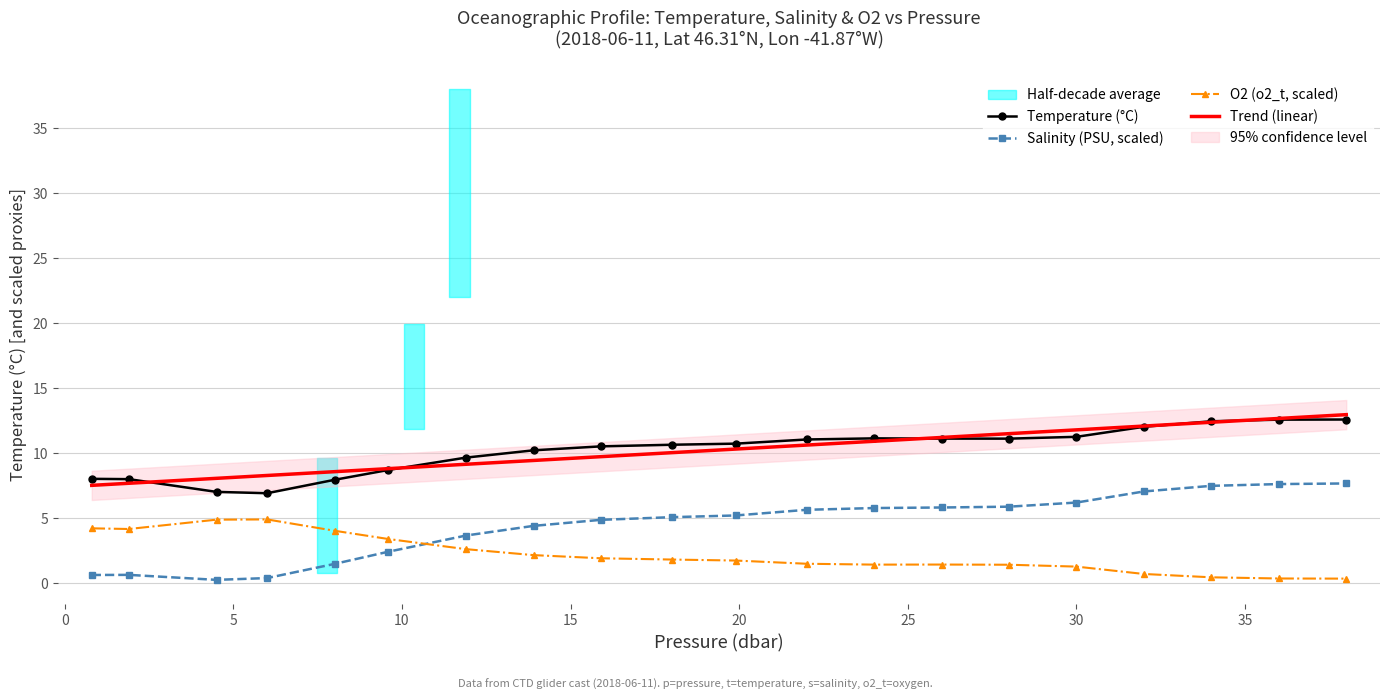

How many lines are shown in the chart?

3